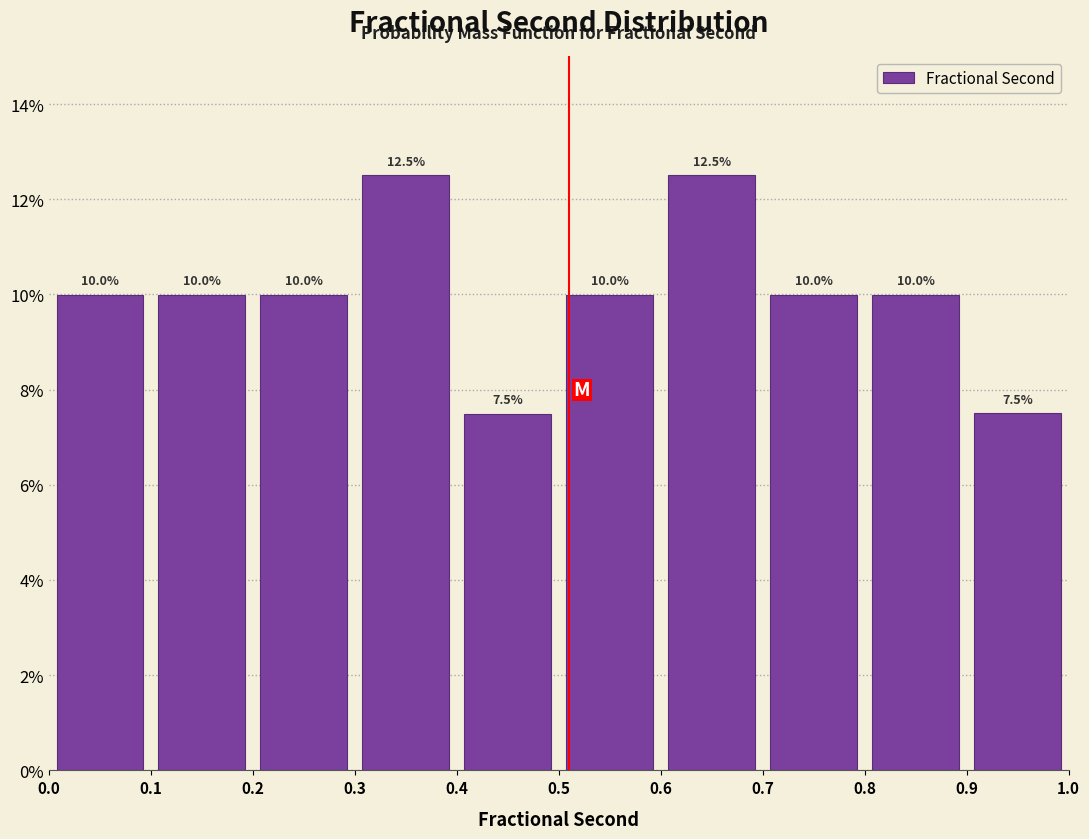

Reading left to right, list every bar in this chart as the range it spans on the x-axis followed by its height.

0.0 to 0.1: 10.0
0.1 to 0.2: 10.0
0.2 to 0.3: 10.0
0.3 to 0.4: 12.5
0.4 to 0.5: 7.5
0.5 to 0.6: 10.0
0.6 to 0.7: 12.5
0.7 to 0.8: 10.0
0.8 to 0.9: 10.0
0.9 to 1.0: 7.5